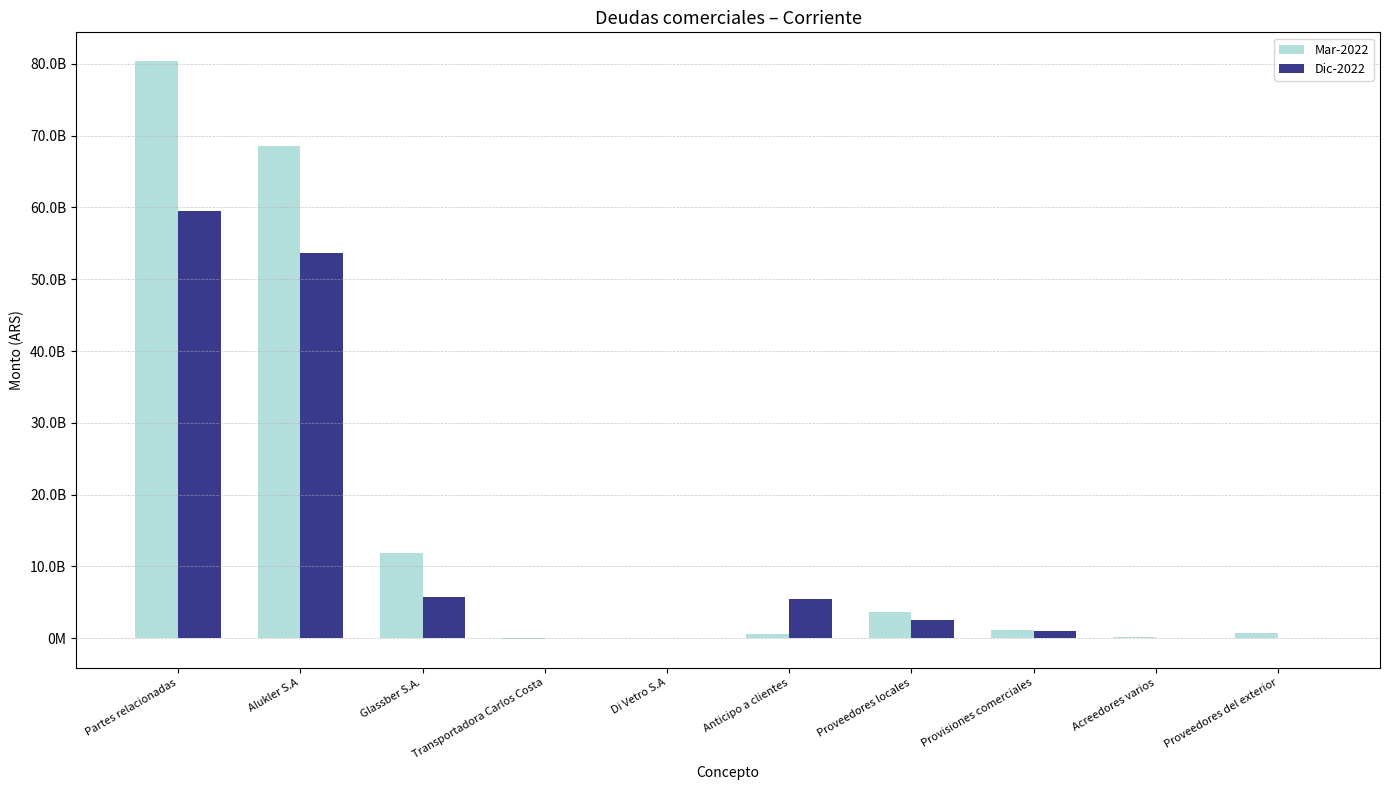

What are all the series names shown in the legend?

Mar-2022, Dic-2022